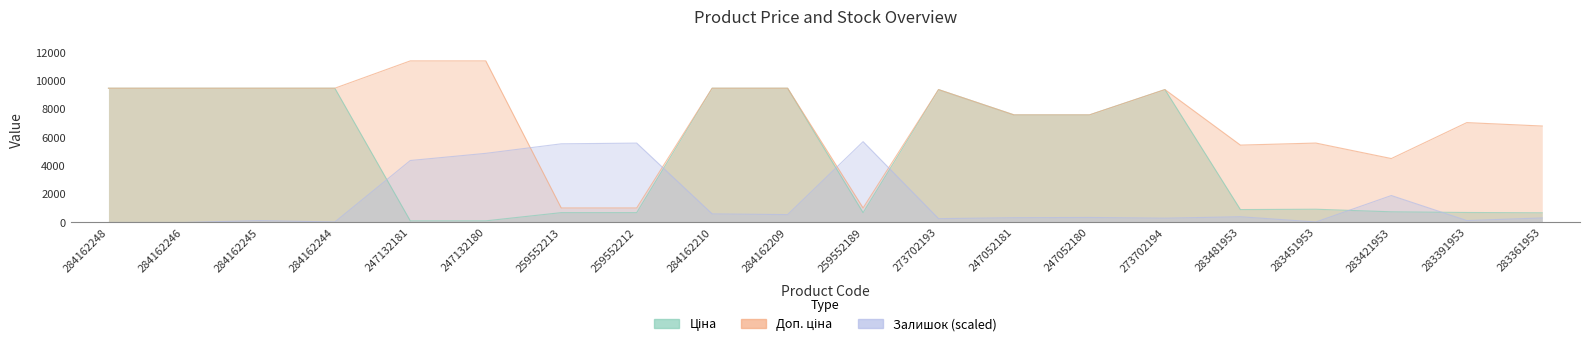

Which label corresponds to the largest value in the chart?

247132181